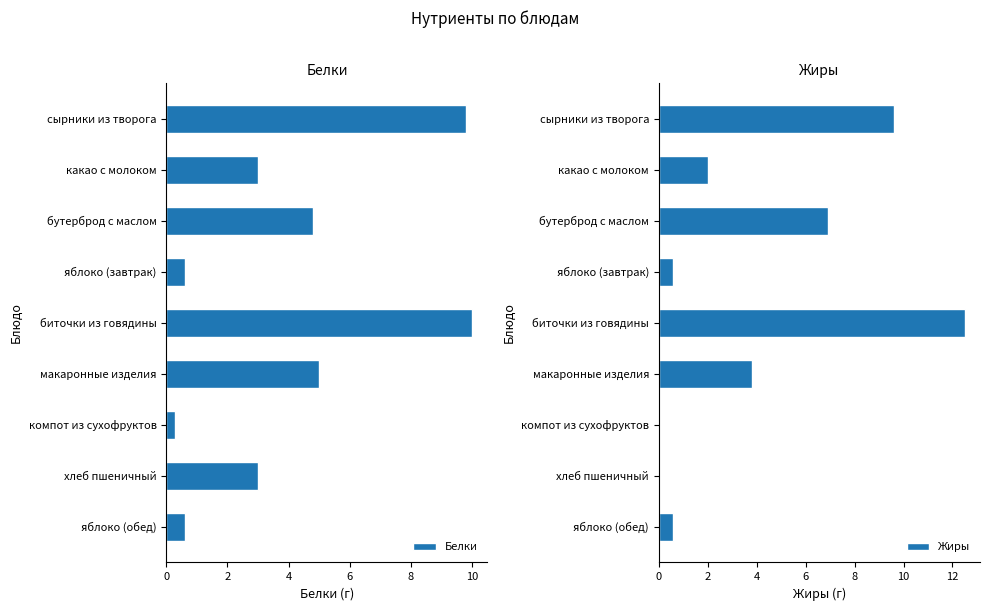

Does the chart contain stacked bars?

No